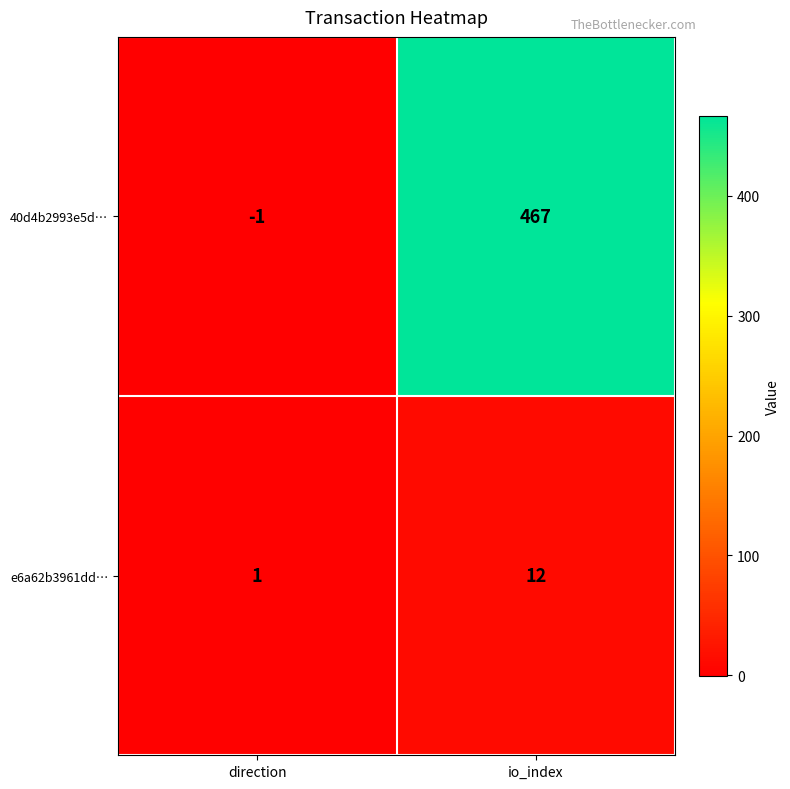

Which series has the largest range (max minus min)?

40d4b2993e5d…